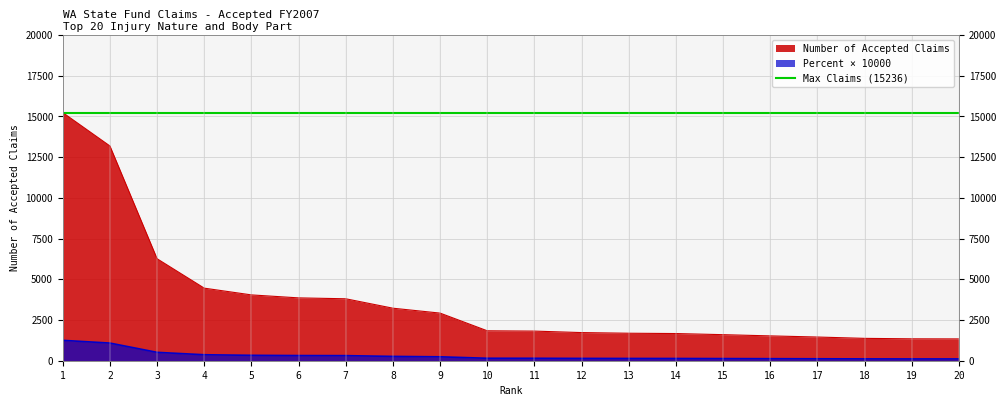

What is the difference between the second highest and second lowest values in the Percent of Accepted Claims (scaled) series?

973